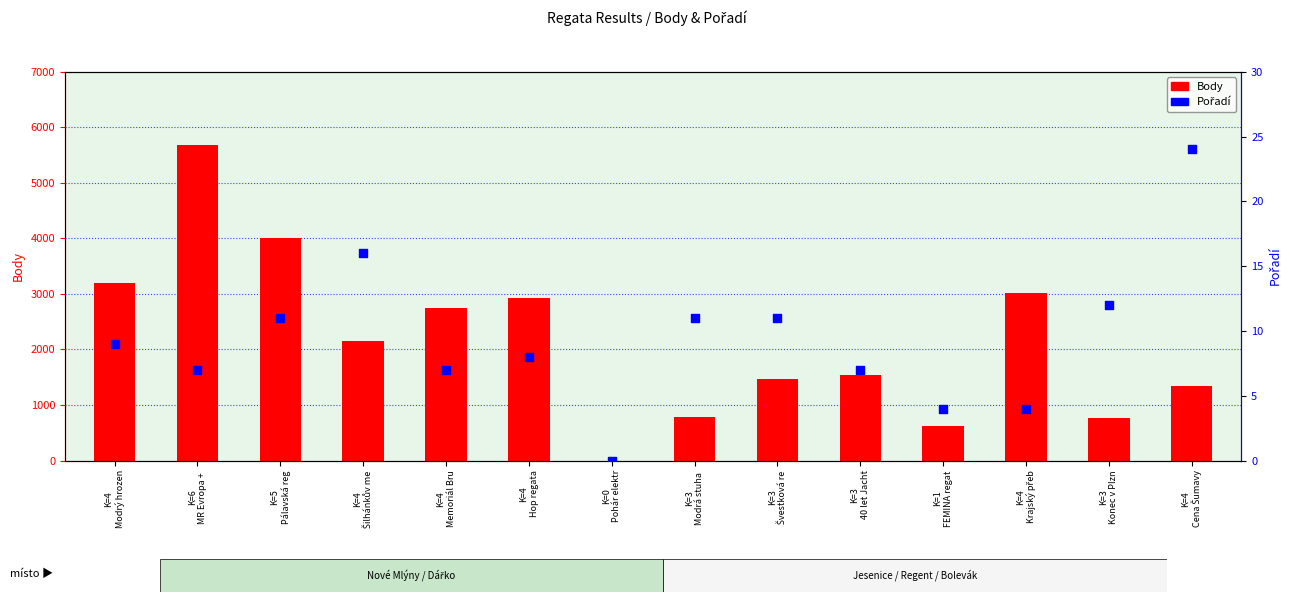

Is the value of Body at K=4
Modrý hrozen greater than the value of Pořadí at K=5
Pálavská reg?

Yes